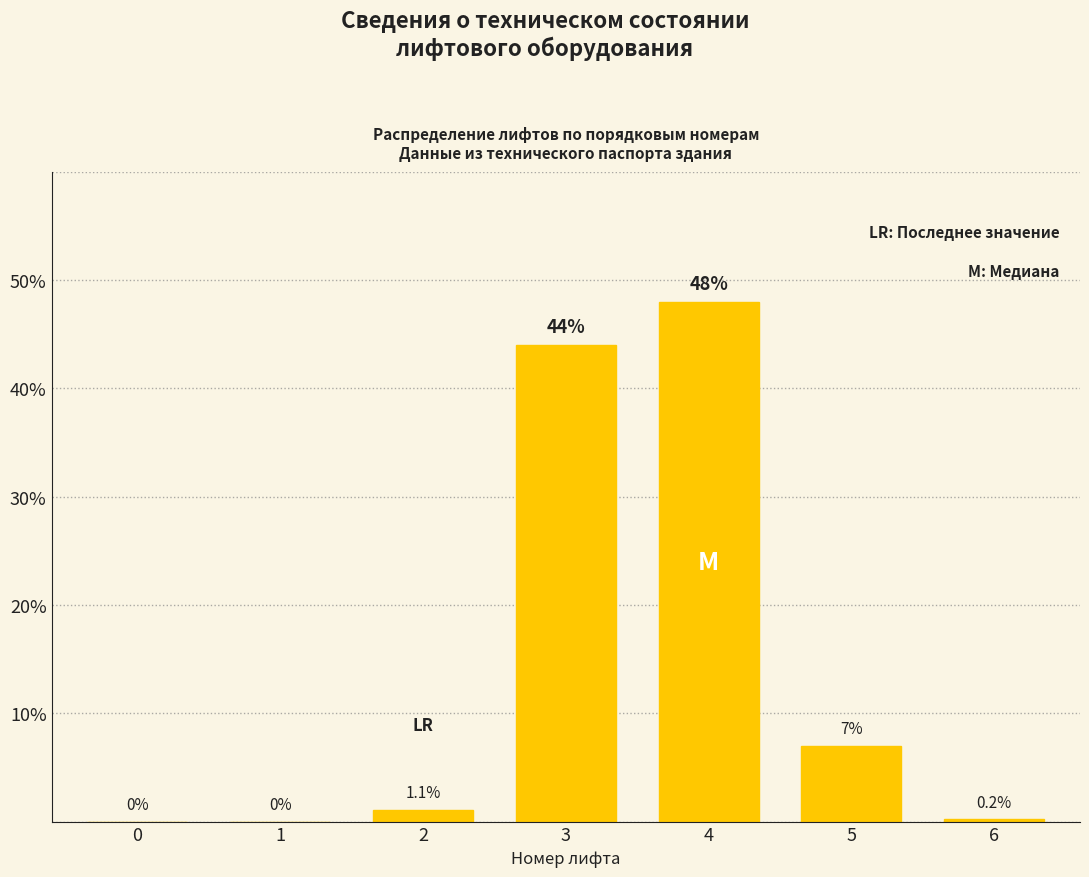

Reading left to right, transcribe all the data shown in this chart.

0.0	0.0	1.1	44.0	48.0	7.0	0.2